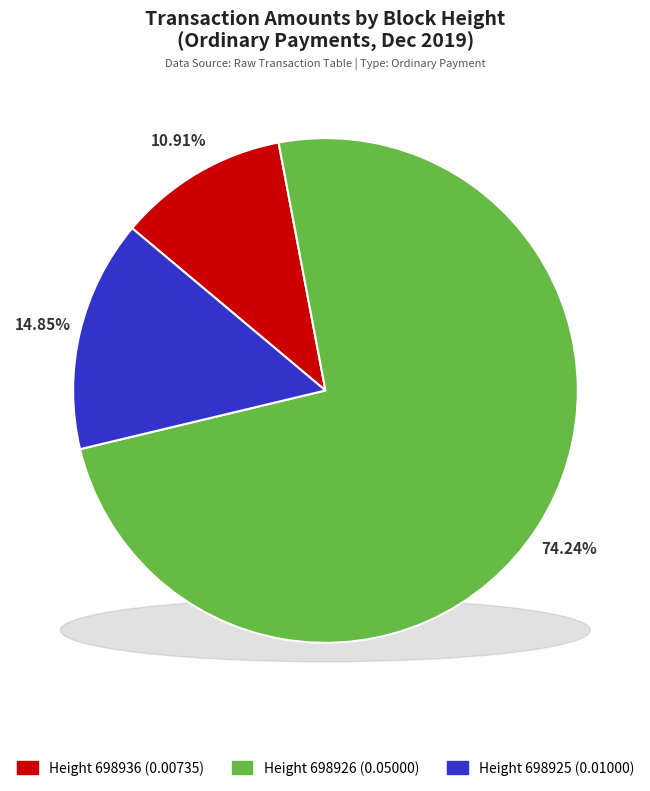

Is it true that 698926 is 74% of the pie?

True